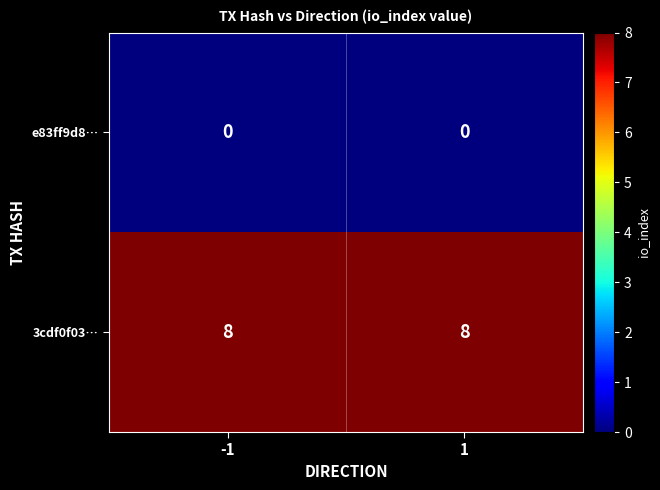

Which series has the largest total across all categories?

3cdf0f03…